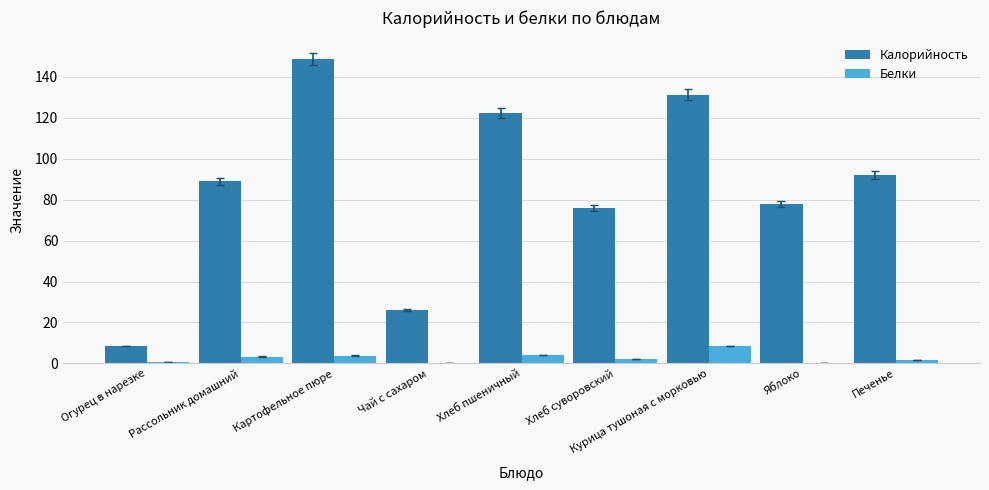

Which series has the largest range (max minus min)?

Калорийность